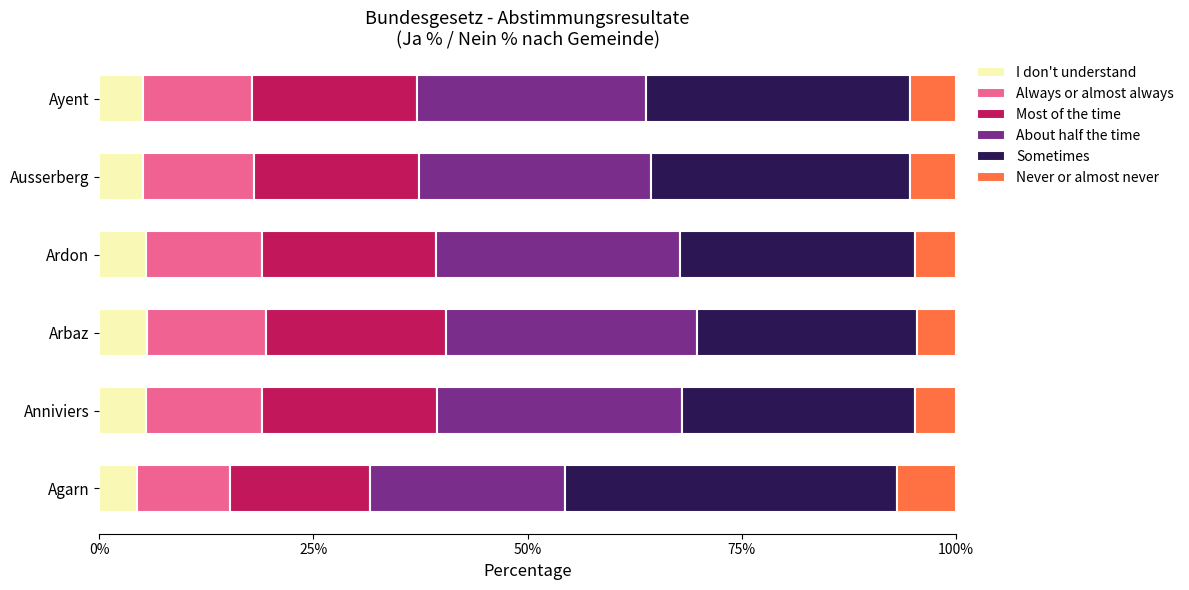

What is the total value across all series at Ardon?

100.0